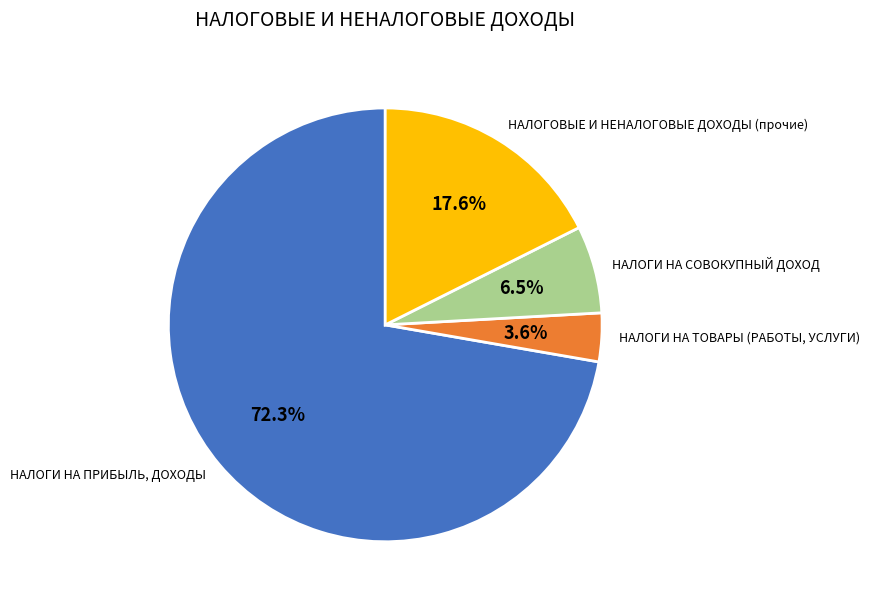

Which slice represents more than half of the pie?

НАЛОГИ НА ПРИБЫЛЬ, ДОХОДЫ